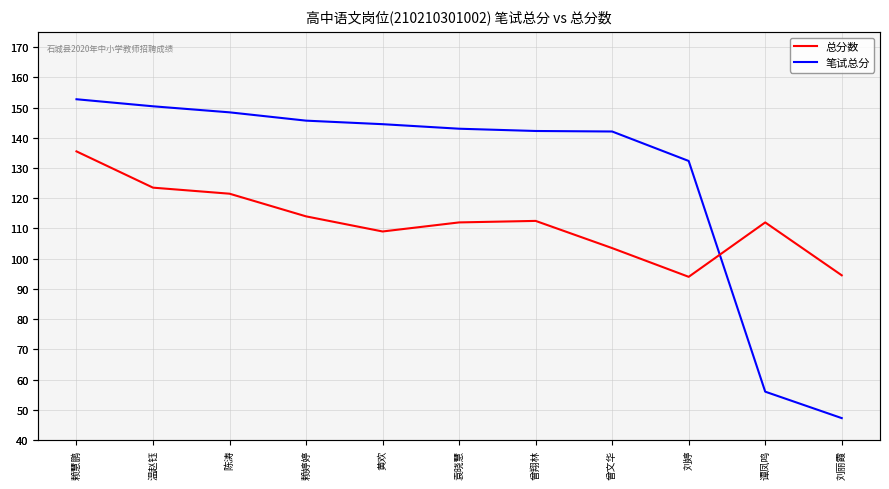

At 曾文华, list the series in order from smallest to largest.

笔试总分, 总分数